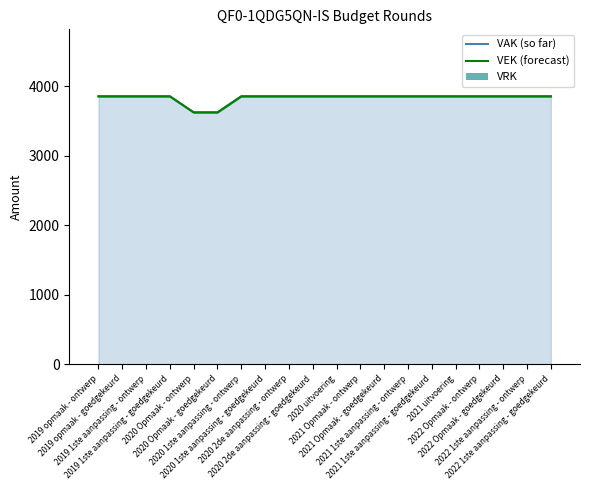

Which category has the lowest value across all series?

2019 opmaak - ontwerp